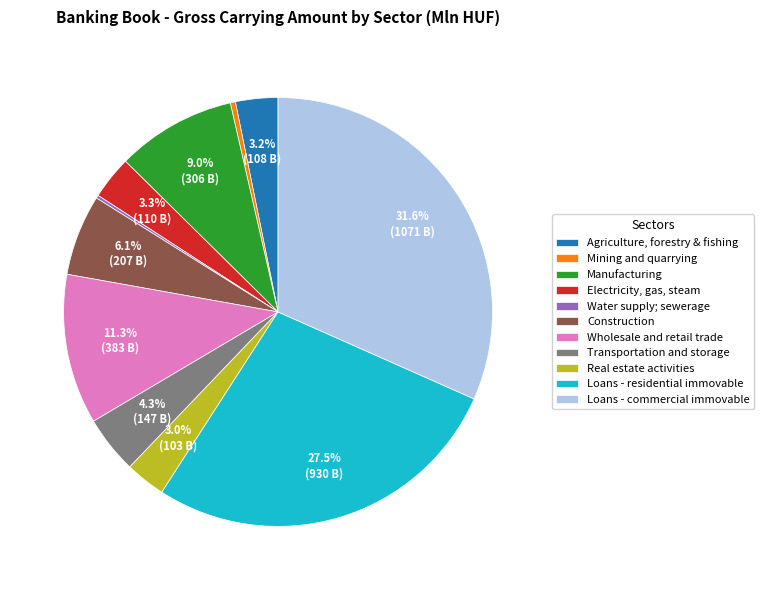

Is there a majority slice in this chart?

No